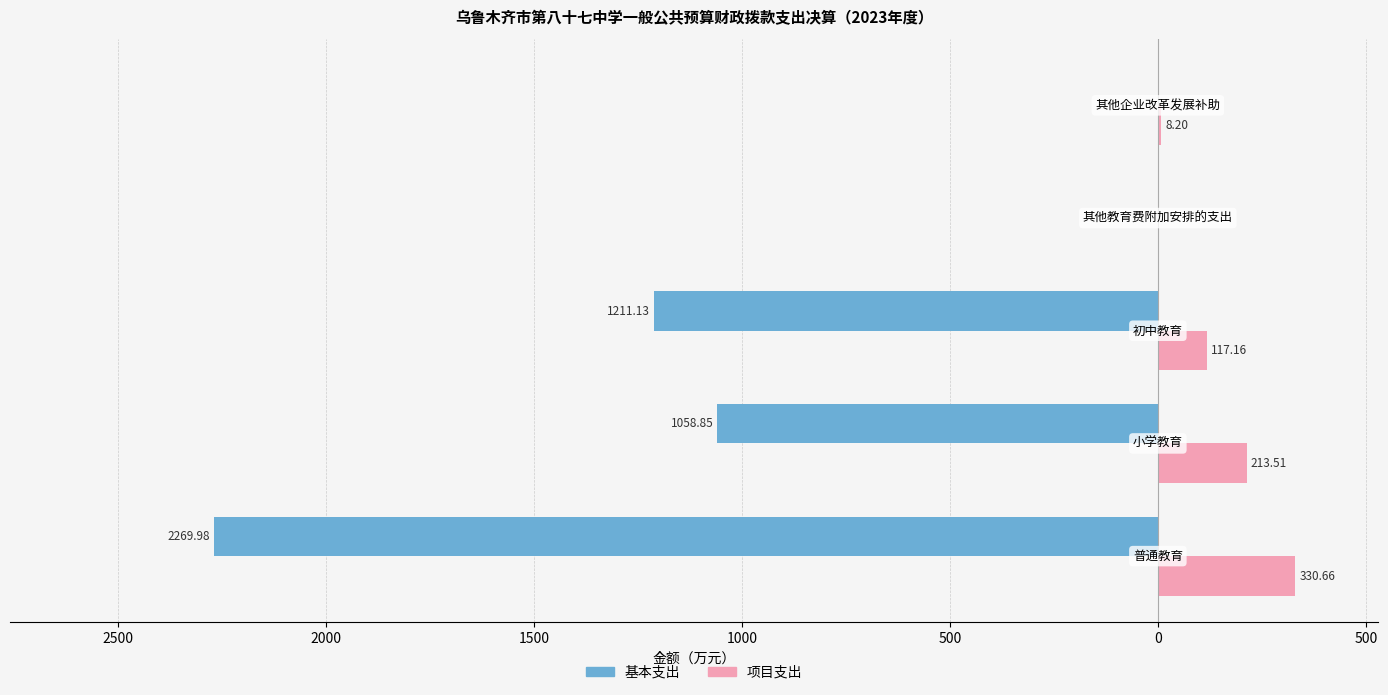

Reading right to left, what are all the values shown in this chart?

基本支出: 0.0	0.0	-1211.1	-1058.8	-2270.0
项目支出: 8.2	0.0	117.2	213.5	330.7